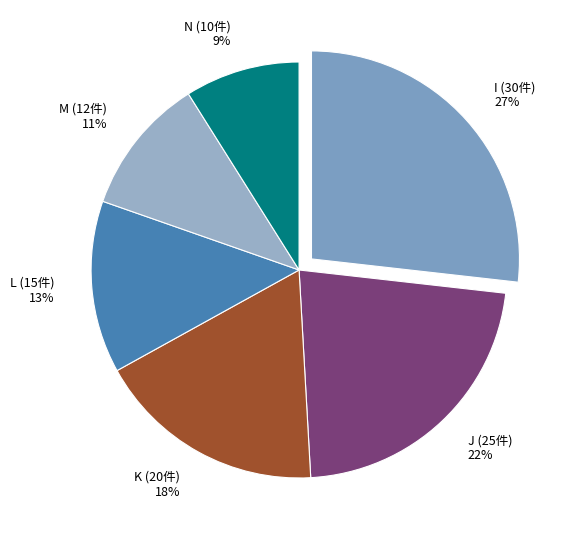

Does any single category account for the majority?

No